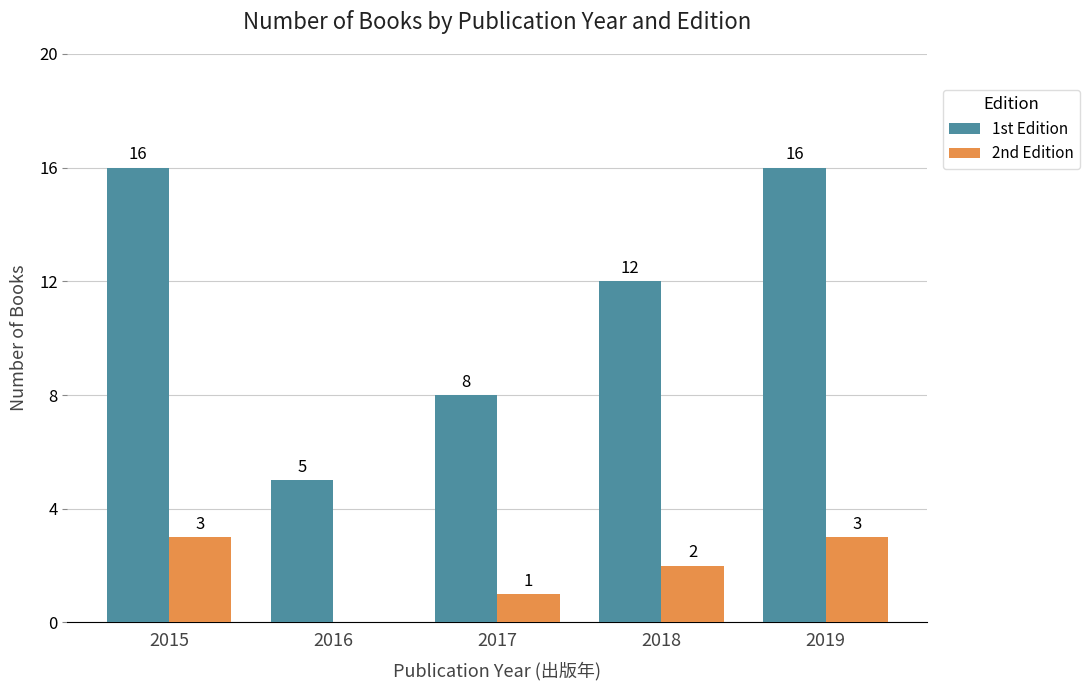

Reading left to right, list all the values displayed in this chart.

1st Edition: 2015=16	2016=5	2017=8	2018=12	2019=16
2nd Edition: 2015=3	2016=0	2017=1	2018=2	2019=3